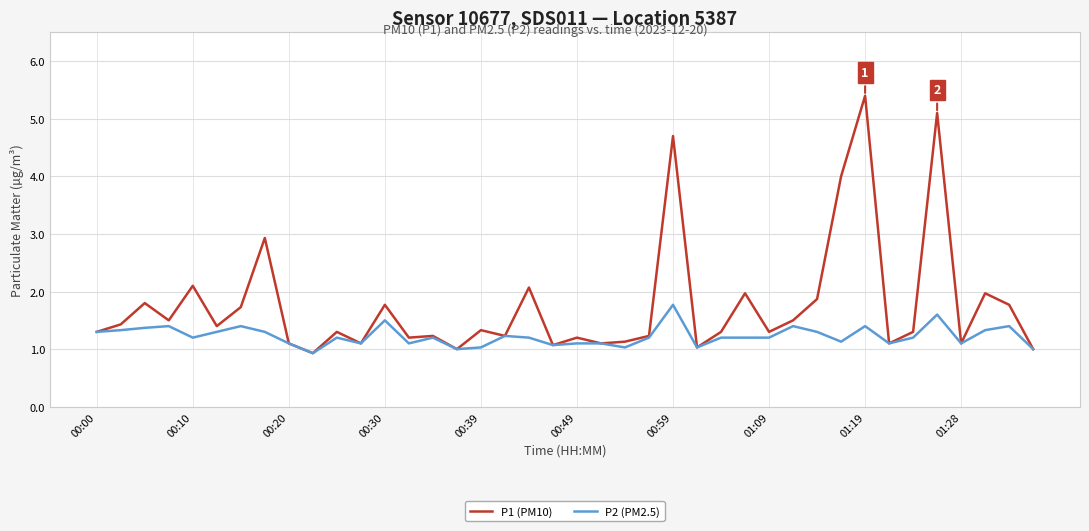

What is the minimum value shown in the chart?

0.9